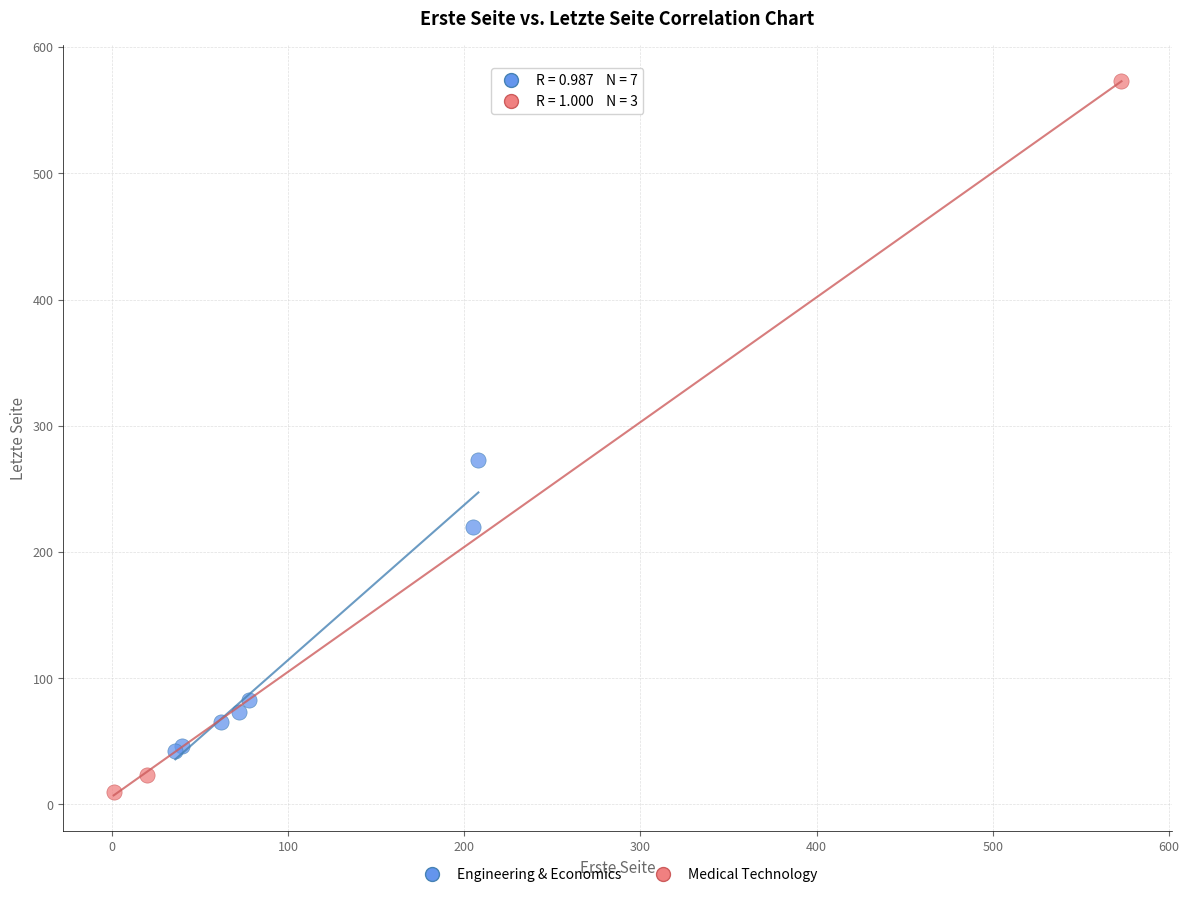

Which series has the widest spread of Y values?

Medical Technology